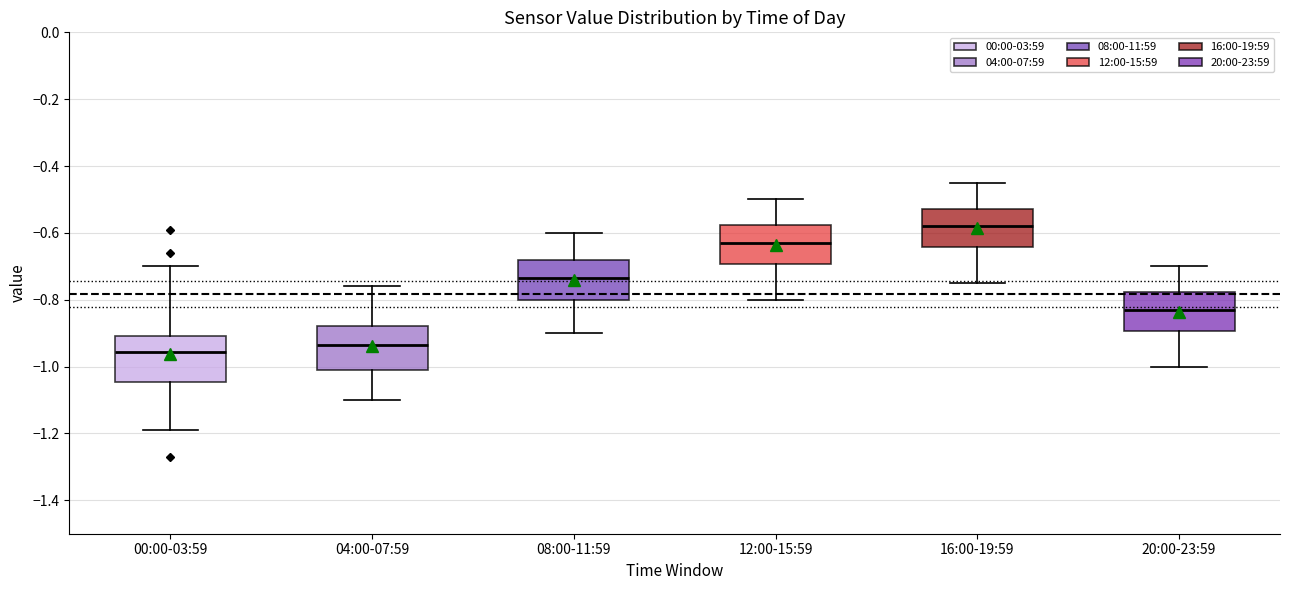

Reading left to right, read every box against the y-axis: the position of its median line, the range the box covers, and the ends of its whiskers. The values are not printed on the chart, so give them approximately, as read against the axis.

00:00-03:59: median -0.96, box -1.04 to -0.90, whiskers -1.18 to -0.70
04:00-07:59: median -0.94, box -1.00 to -0.88, whiskers -1.10 to -0.76
08:00-11:59: median -0.74, box -0.80 to -0.68, whiskers -0.90 to -0.60
12:00-15:59: median -0.62, box -0.70 to -0.58, whiskers -0.80 to -0.50
16:00-19:59: median -0.58, box -0.64 to -0.52, whiskers -0.74 to -0.44
20:00-23:59: median -0.82, box -0.90 to -0.78, whiskers -1.00 to -0.70